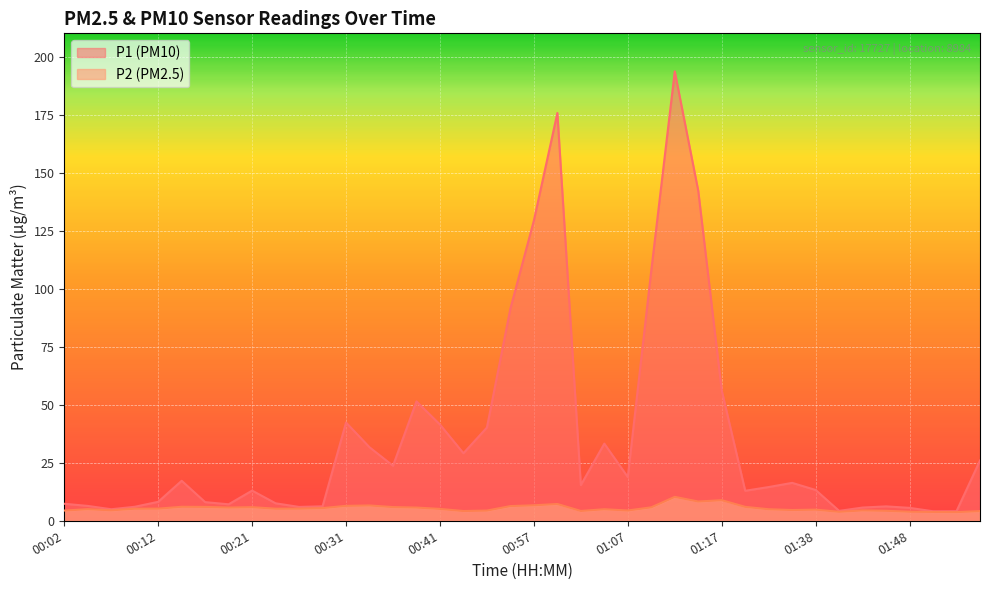

List the labels in order of P1 value, largest first.

01:12, 01:00, 01:15, 00:57, 01:10, 00:55, 01:17, 00:39, 00:31, 00:41, 00:52, 01:05, 00:34, 00:50, 01:56, 00:36, 01:07, 00:14, 01:35, 01:02, 01:29, 01:38, 00:21, 01:20, 00:12, 00:16, 00:24, 00:02, 00:19, 00:04, 00:29, 01:46, 00:09, 00:26, 01:43, 01:48, 00:07, 01:41, 01:54, 01:51